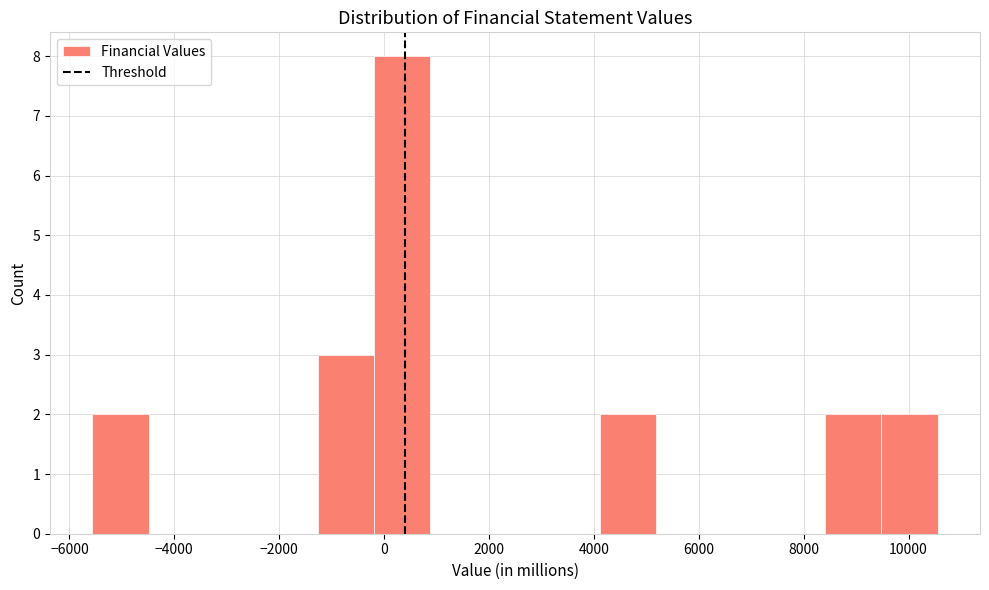

Over which range of the x-axis is the bar tallest?

-200 to 800